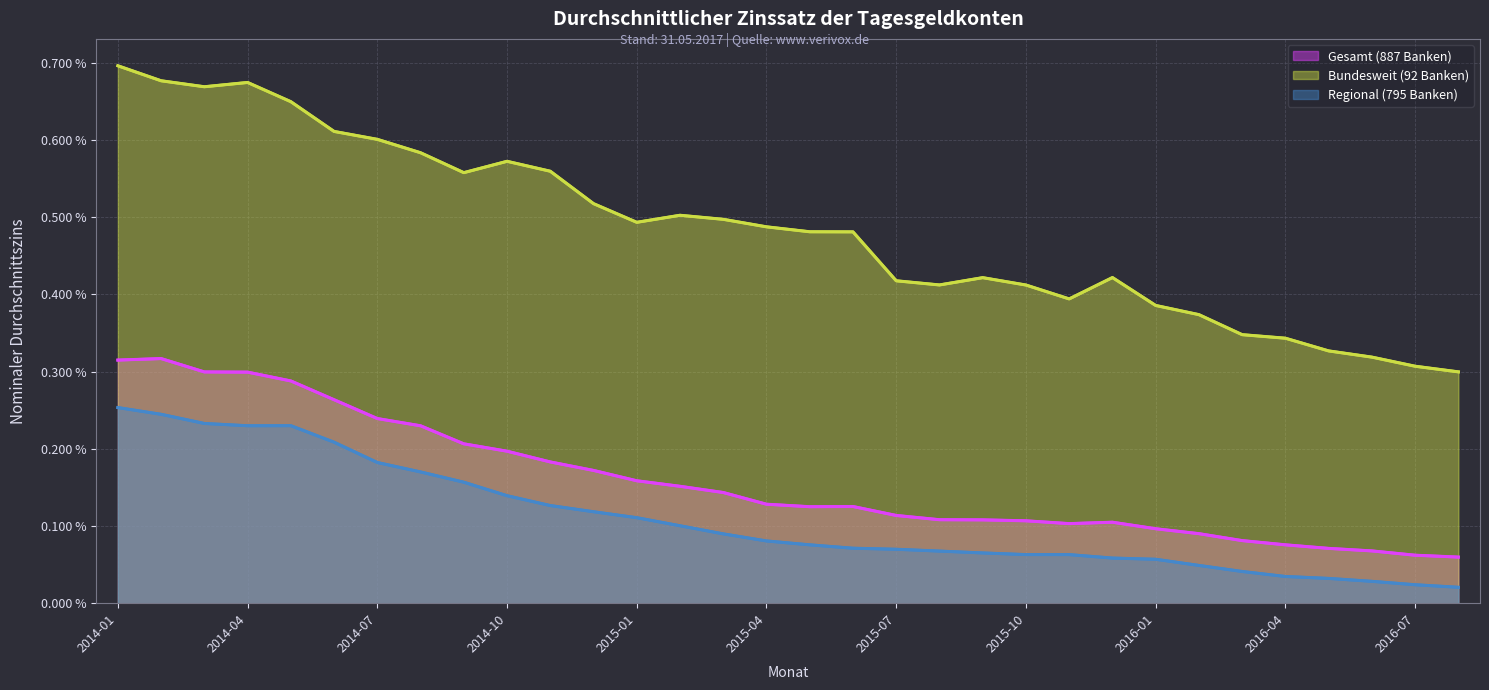

Is it true that Bundesweit (92 Banken) equals 0.0 at 2016-07?

False